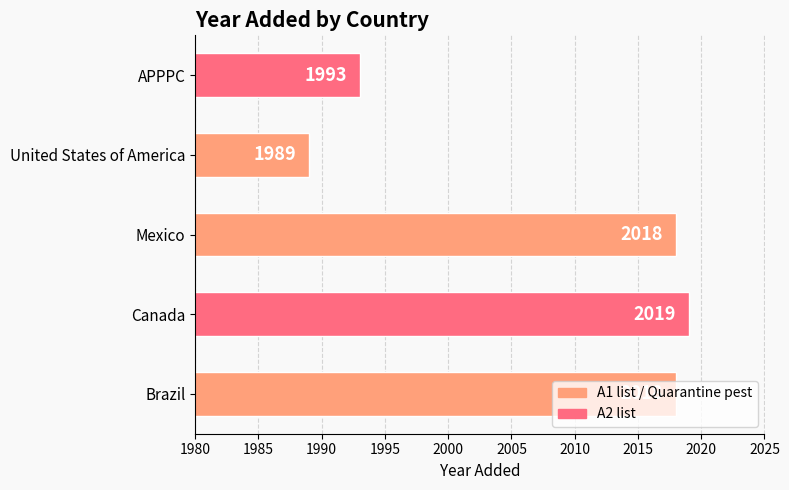

Which category has the highest value across all series?

Canada